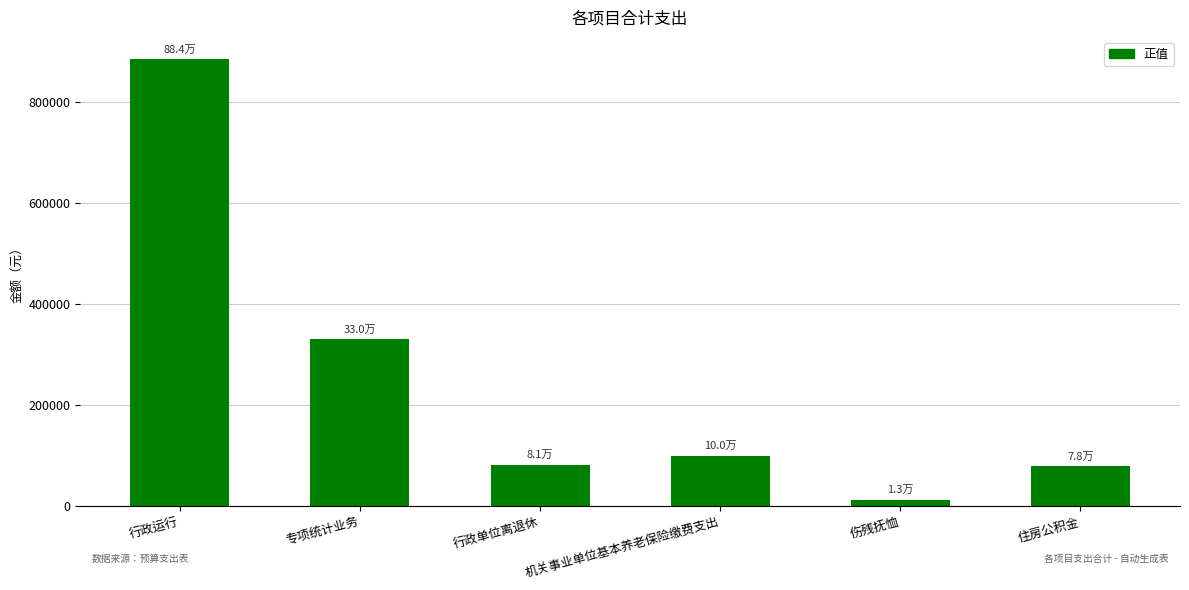

What is the sum of all values?

1485900.8